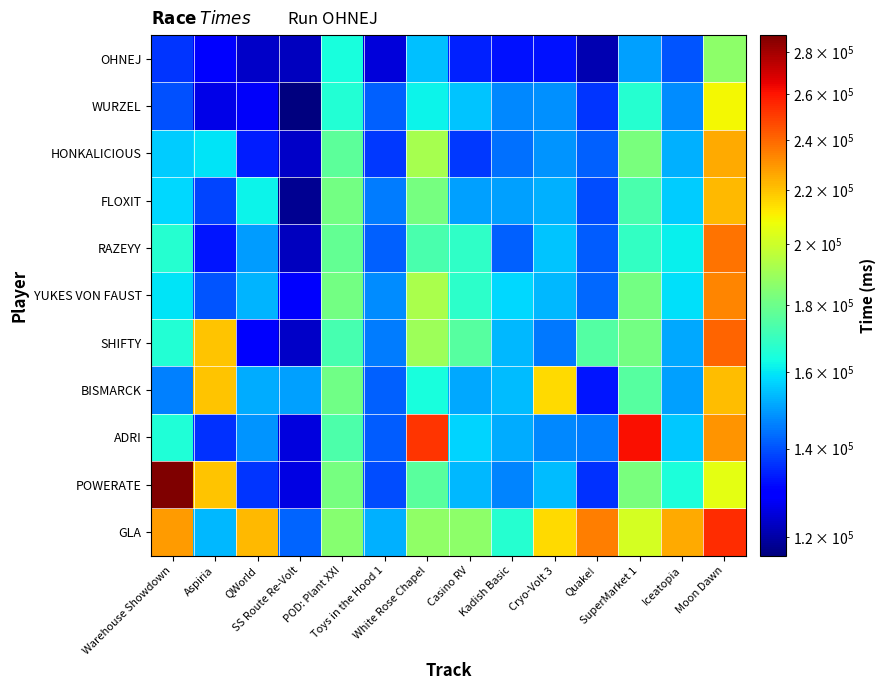

Which series has the largest range (max minus min)?

POWERATE